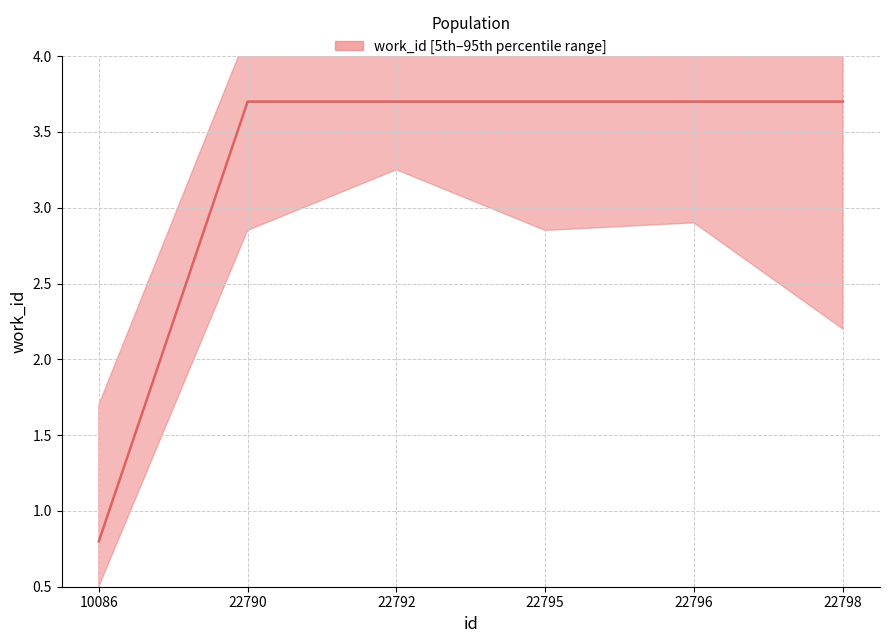

How many values are below 3?

1